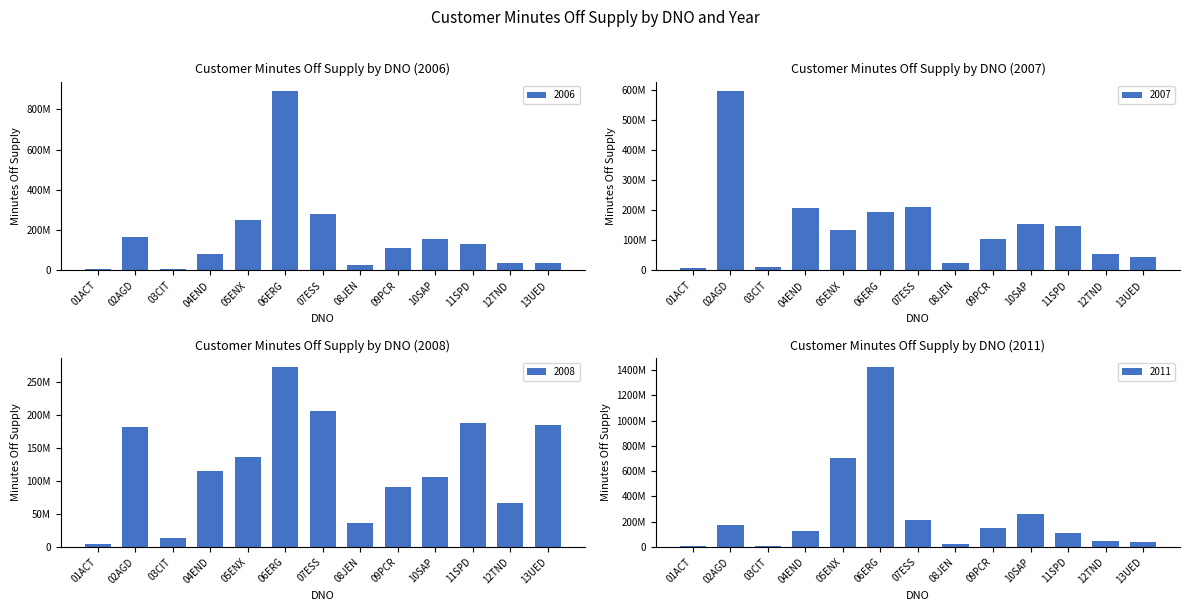

Where is 2008 nearest to the value 138217456?

05ENX